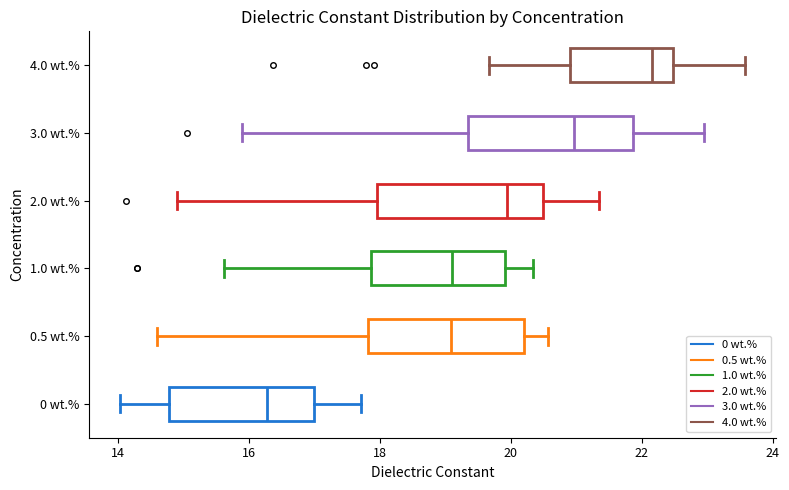

Reading bottom to top, read every box against the x-axis: the position of its median line, the range the box covers, and the ends of its whiskers. The values are not printed on the chart, so give them approximately, as read against the axis.

0 wt.%: median 16.2, box 14.8 to 17.0, whiskers 14.0 to 17.8
0.5 wt.%: median 19.0, box 17.8 to 20.2, whiskers 14.6 to 20.6
1.0 wt.%: median 19.2, box 17.8 to 20.0, whiskers 15.6 to 20.4
2.0 wt.%: median 20.0, box 18.0 to 20.4, whiskers 15.0 to 21.4
3.0 wt.%: median 21.0, box 19.4 to 21.8, whiskers 15.8 to 23.0
4.0 wt.%: median 22.2, box 21.0 to 22.4, whiskers 19.6 to 23.6